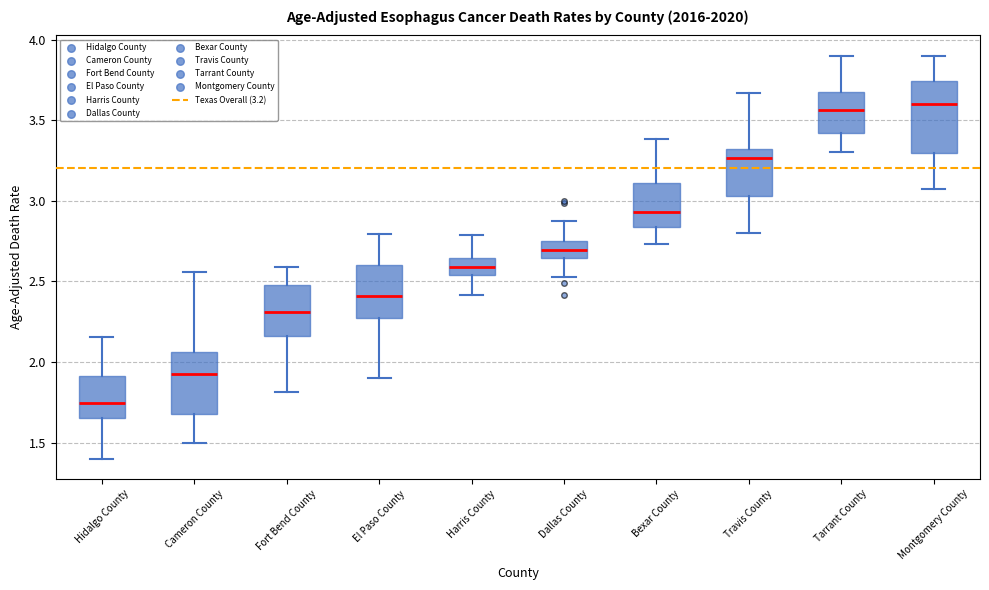

Reading left to right, read every box against the y-axis: the position of its median line, the range the box covers, and the ends of its whiskers. The values are not printed on the chart, so give them approximately, as read against the axis.

Hidalgo County: median 1.75, box 1.65 to 1.90, whiskers 1.40 to 2.15
Cameron County: median 1.90, box 1.70 to 2.05, whiskers 1.50 to 2.55
Fort Bend County: median 2.30, box 2.15 to 2.50, whiskers 1.80 to 2.60
El Paso County: median 2.40, box 2.25 to 2.60, whiskers 1.90 to 2.80
Harris County: median 2.60, box 2.55 to 2.65, whiskers 2.40 to 2.80
Dallas County: median 2.70, box 2.65 to 2.75, whiskers 2.50 to 2.85
Bexar County: median 2.95, box 2.85 to 3.10, whiskers 2.75 to 3.40
Travis County: median 3.25, box 3.05 to 3.30, whiskers 2.80 to 3.65
Tarrant County: median 3.55, box 3.40 to 3.65, whiskers 3.30 to 3.90
Montgomery County: median 3.60, box 3.30 to 3.75, whiskers 3.05 to 3.90